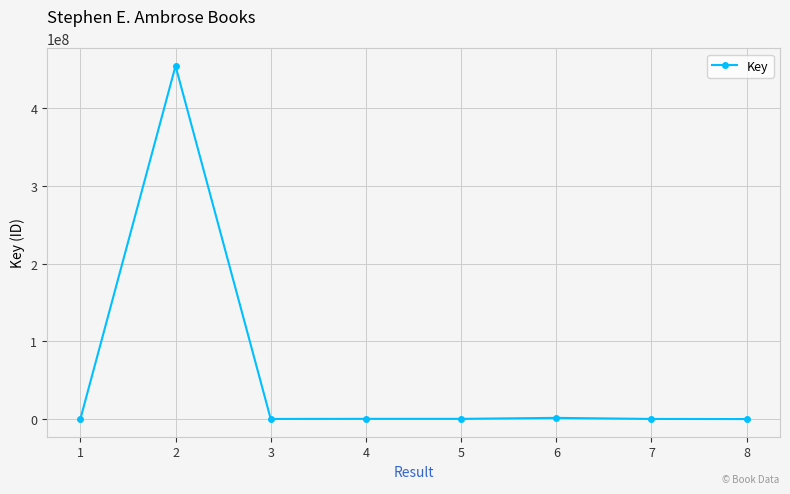

True or false: there are more than 0 points higher than both neighbors.

True